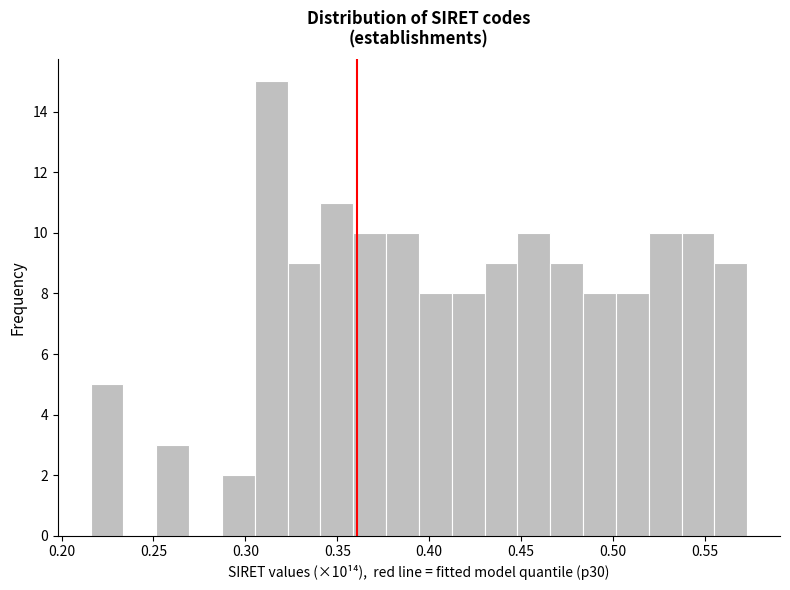

Read against the x-axis, roughly where is the centre of the tallest bar?

0.315